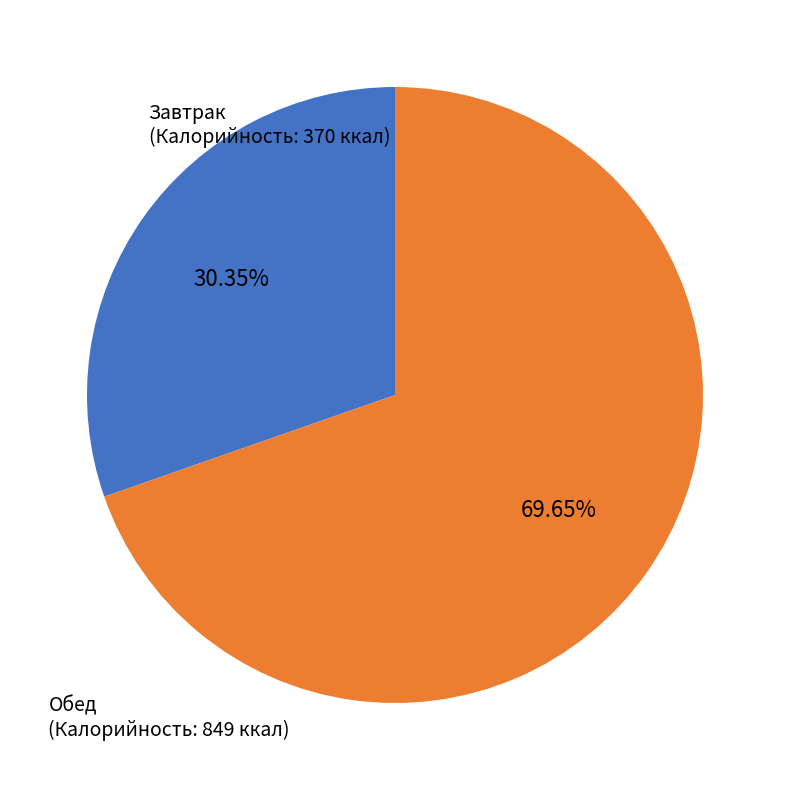

Is there a majority slice in this chart?

Yes